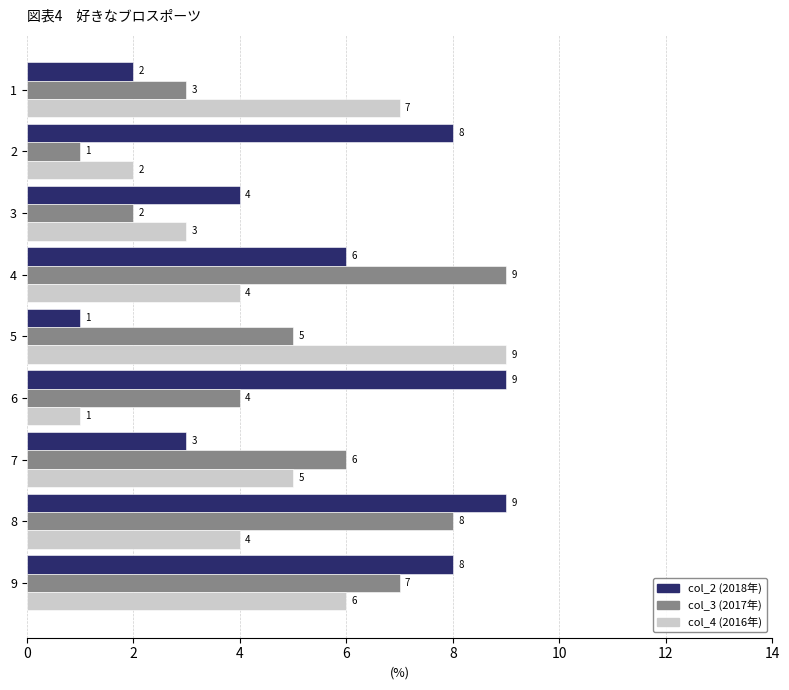

What is the greatest value displayed?

9